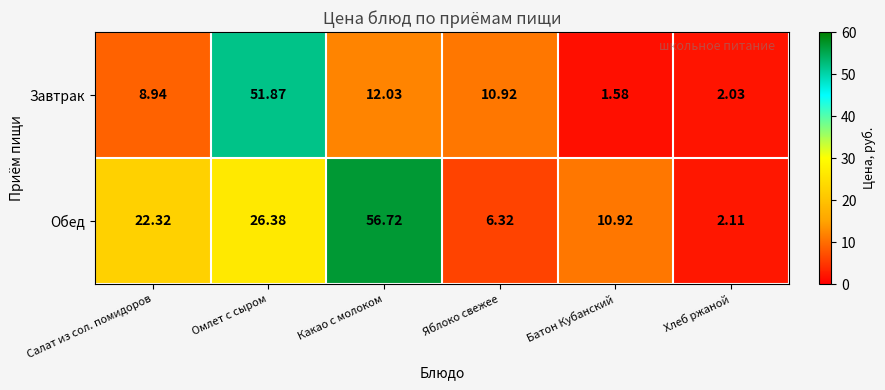

Which series has the widest spread of values?

Обед